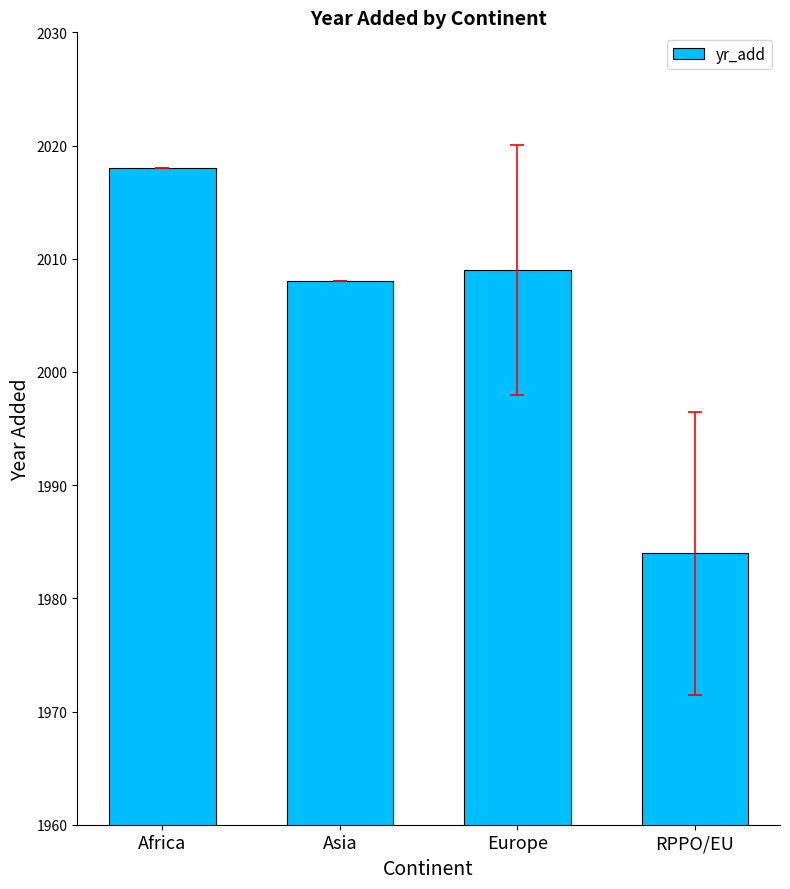

Is it true that the value at Europe is 3524?

False